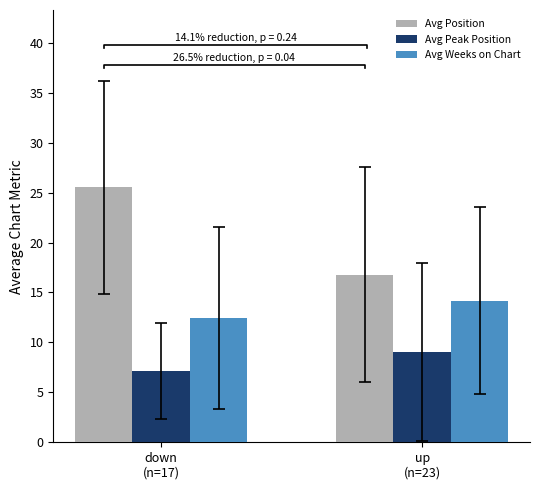

The value of Avg Weeks on Chart at up
(n=23) is 22.7. True or false?

False